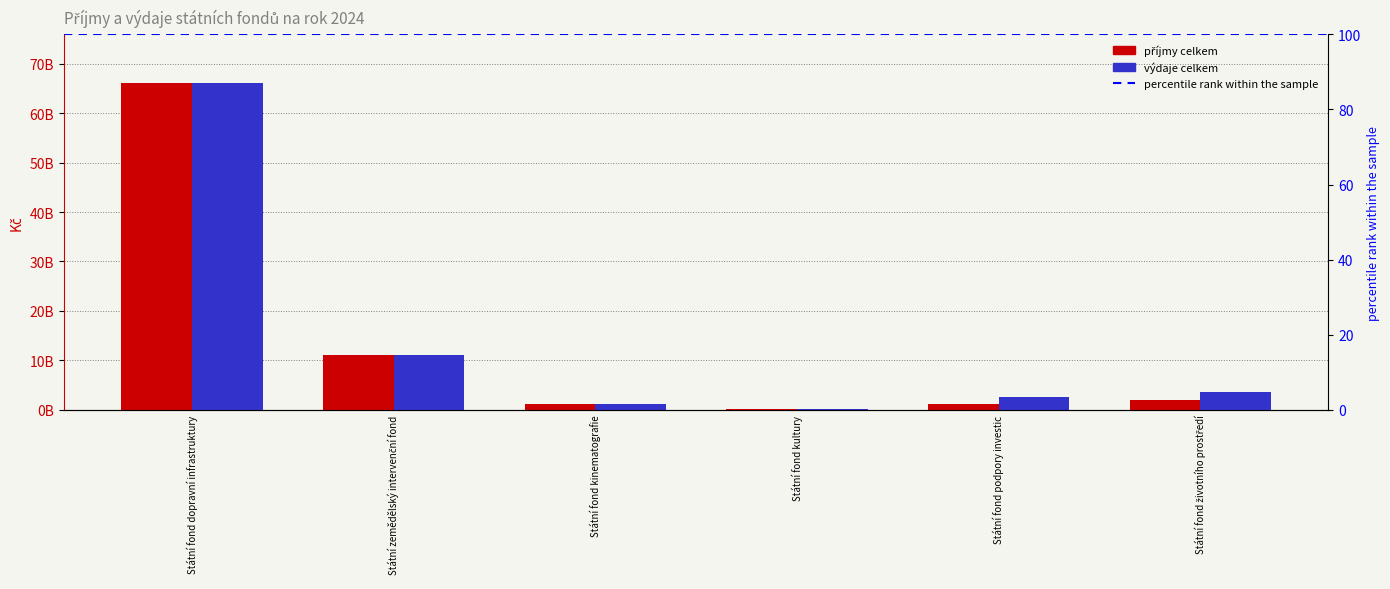

At which label is výdaje celkem closest to 33042240000?

Státní zemědělský intervenční fond